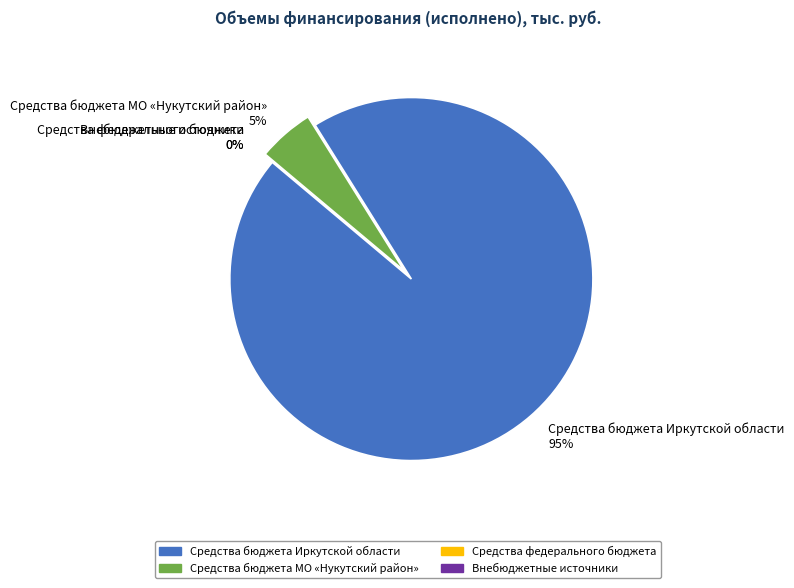

What is the change in value from Средства бюджета Иркутской области to Внебюджетные источники?

-54472